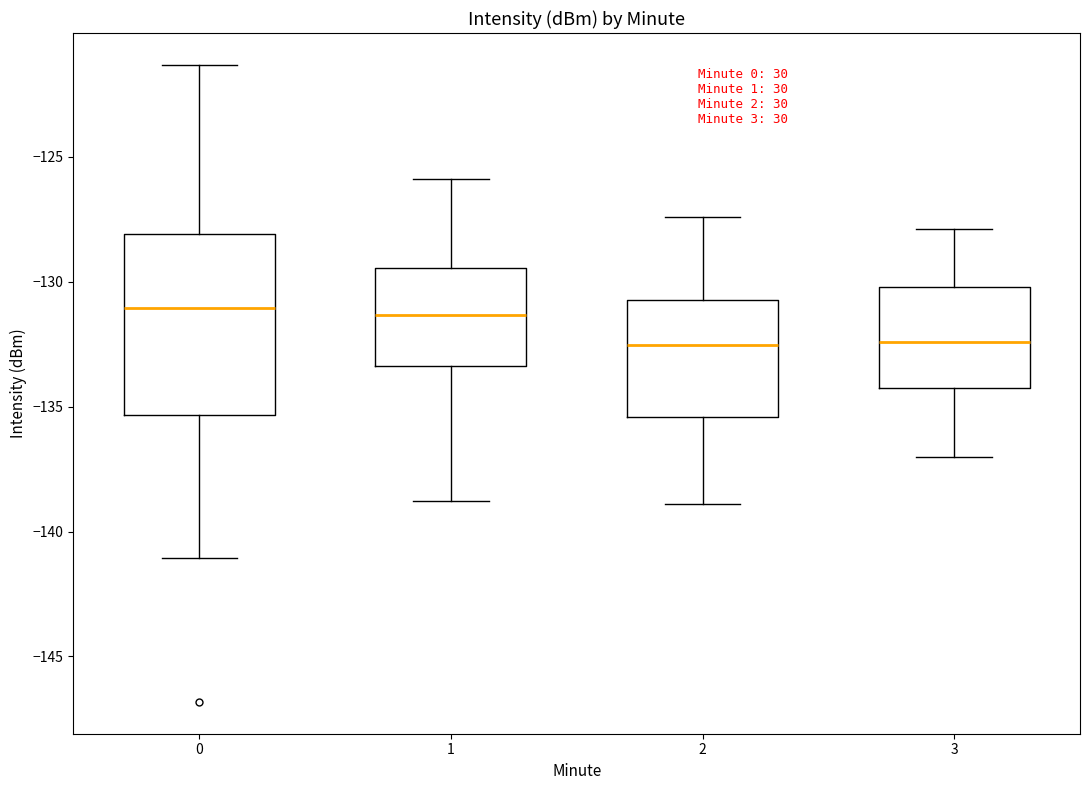

Reading left to right, transcribe this box plot: for each box, give where its median line is, the range the box spans, and where its two whiskers end, as read against the y-axis. The values are not printed on the chart, so give them approximately, as read against the axis.

0: median -131.0, box -135.5 to -128.0, whiskers -141.0 to -121.5
1: median -131.5, box -133.5 to -129.5, whiskers -139.0 to -126.0
2: median -132.5, box -135.5 to -130.5, whiskers -139.0 to -127.5
3: median -132.5, box -134.5 to -130.0, whiskers -137.0 to -128.0